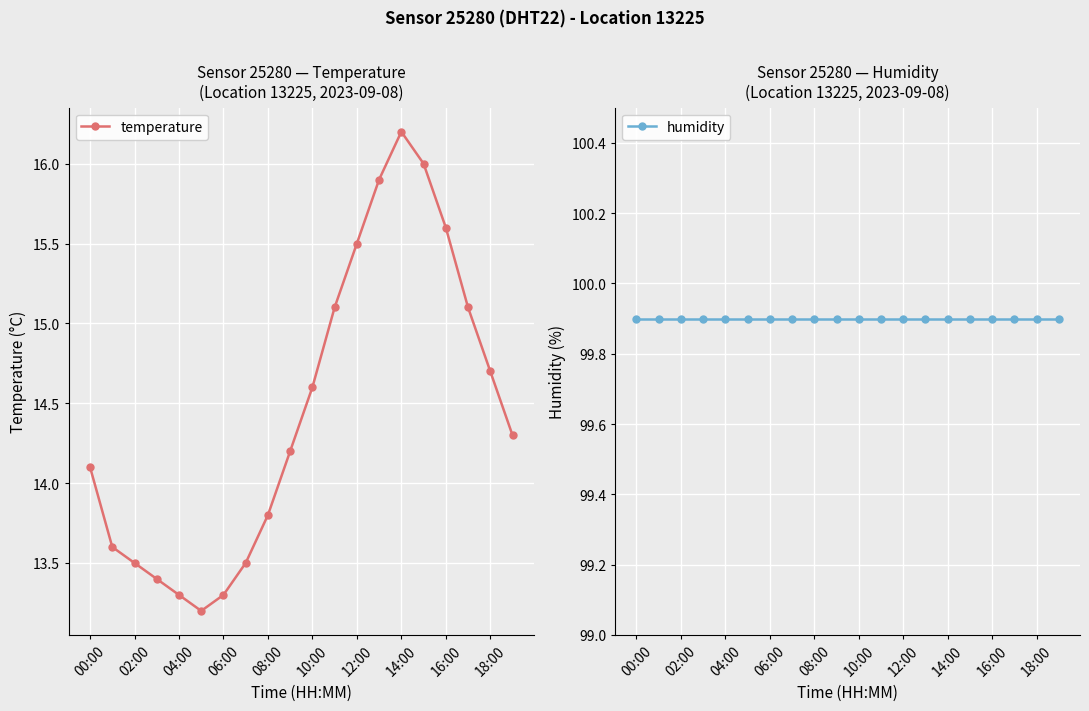

What position from the left is 13?

14